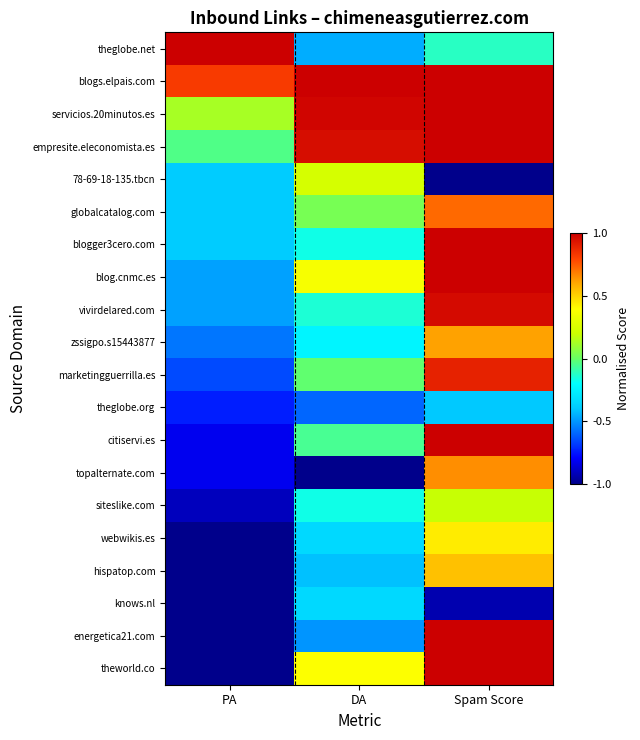

Reading left to right, transcribe all the data shown in this chart.

theglobe.net: PA=1.0	DA=-0.5	Spam Score=-0.1
blogs.elpais.com: PA=0.8	DA=1.0	Spam Score=1.0
servicios.20minutos.es: PA=0.1	DA=1.0	Spam Score=1.0
empresite.eleconomista.es: PA=-0.0	DA=1.0	Spam Score=1.0
78-69-18-135.tbcn: PA=-0.4	DA=0.2	Spam Score=-1.0
globalcatalog.com: PA=-0.4	DA=0.0	Spam Score=0.7
blogger3cero.com: PA=-0.4	DA=-0.2	Spam Score=1.0
blog.cnmc.es: PA=-0.5	DA=0.4	Spam Score=1.0
vivirdelared.com: PA=-0.5	DA=-0.1	Spam Score=1.0
zssigpo.s15443877: PA=-0.6	DA=-0.2	Spam Score=0.6
marketingguerrilla.es: PA=-0.7	DA=-0.0	Spam Score=0.9
theglobe.org: PA=-0.7	DA=-0.6	Spam Score=-0.4
citiservi.es: PA=-0.8	DA=-0.1	Spam Score=1.0
topalternate.com: PA=-0.8	DA=-1.0	Spam Score=0.6
siteslike.com: PA=-0.9	DA=-0.2	Spam Score=0.2
webwikis.es: PA=-1.0	DA=-0.3	Spam Score=0.4
hispatop.com: PA=-1.0	DA=-0.4	Spam Score=0.5
knows.nl: PA=-1.0	DA=-0.3	Spam Score=-0.9
energetica21.com: PA=-1.0	DA=-0.5	Spam Score=1.0
theworld.co: PA=-1.0	DA=0.4	Spam Score=1.0